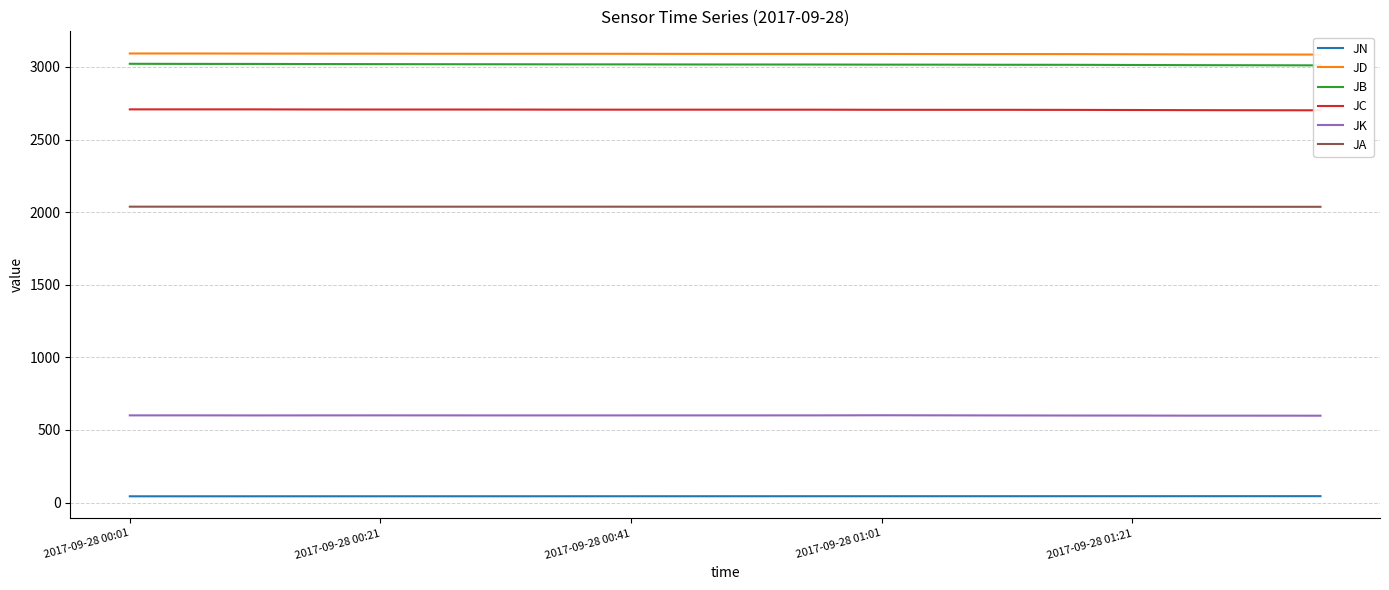

What is the sum of all JD values?

61798.3